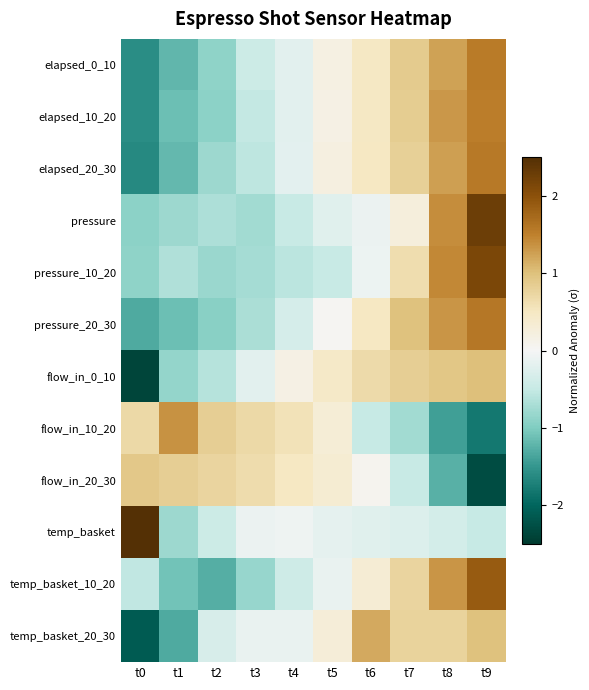

At t7, list the series in order from largest to smallest.

pressure_20_30, elapsed_0_10, elapsed_10_20, flow_in_0_10, elapsed_20_30, temp_basket_20_30, temp_basket_10_20, pressure_10_20, pressure, temp_basket, flow_in_20_30, flow_in_10_20